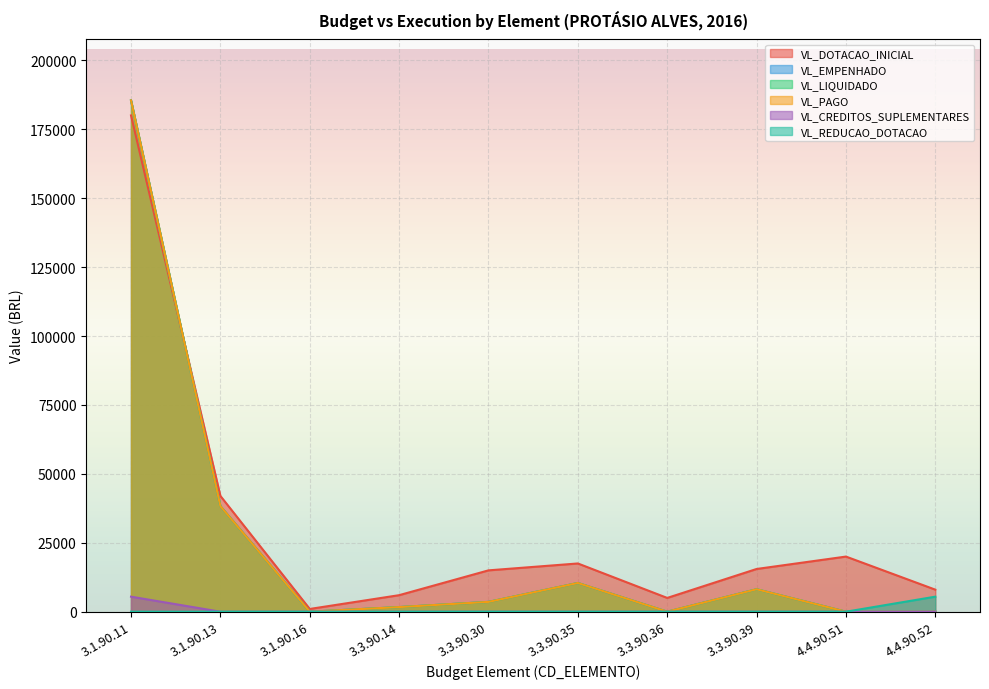

What is the label of the 1st point from the right?

4.4.90.52